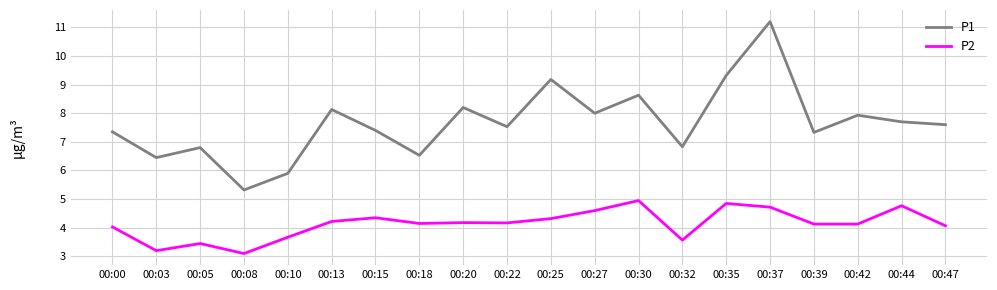

Is this an area chart (filled region under the line)?

No